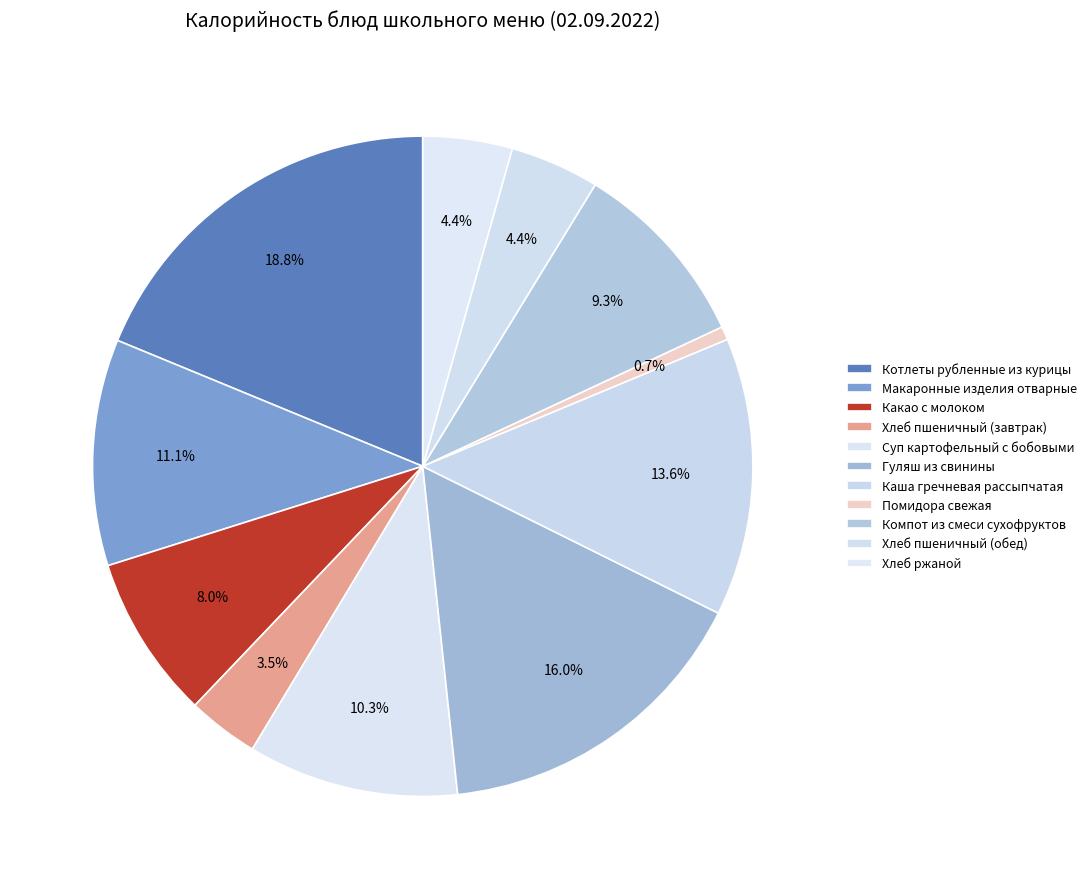

Between Гуляш из свинины and Компот из смеси сухофруктов, which is larger?

Гуляш из свинины